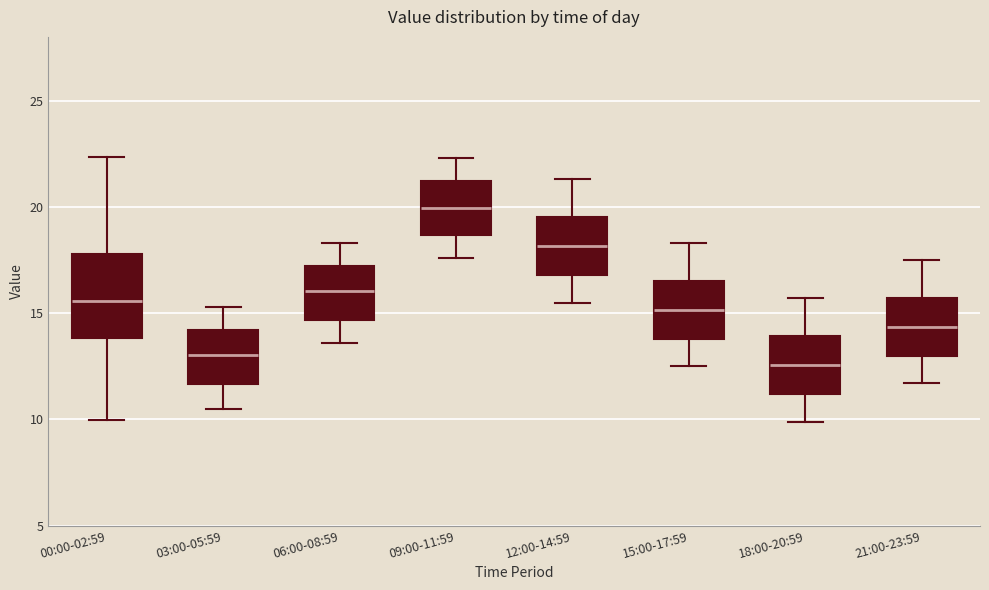

Which box has the lowest median line?

18:00-20:59